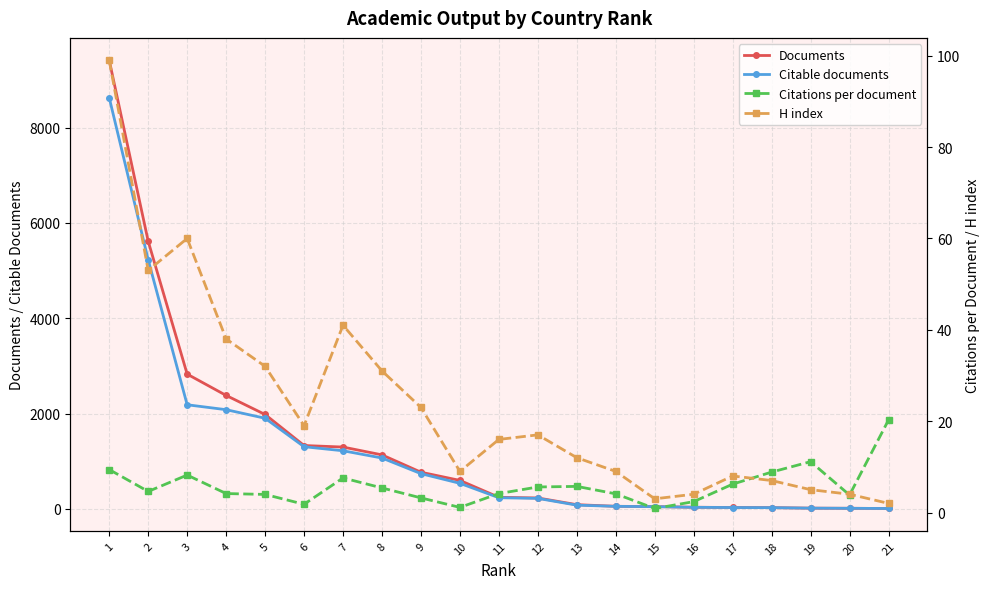

Which series has the widest spread of values?

Documents